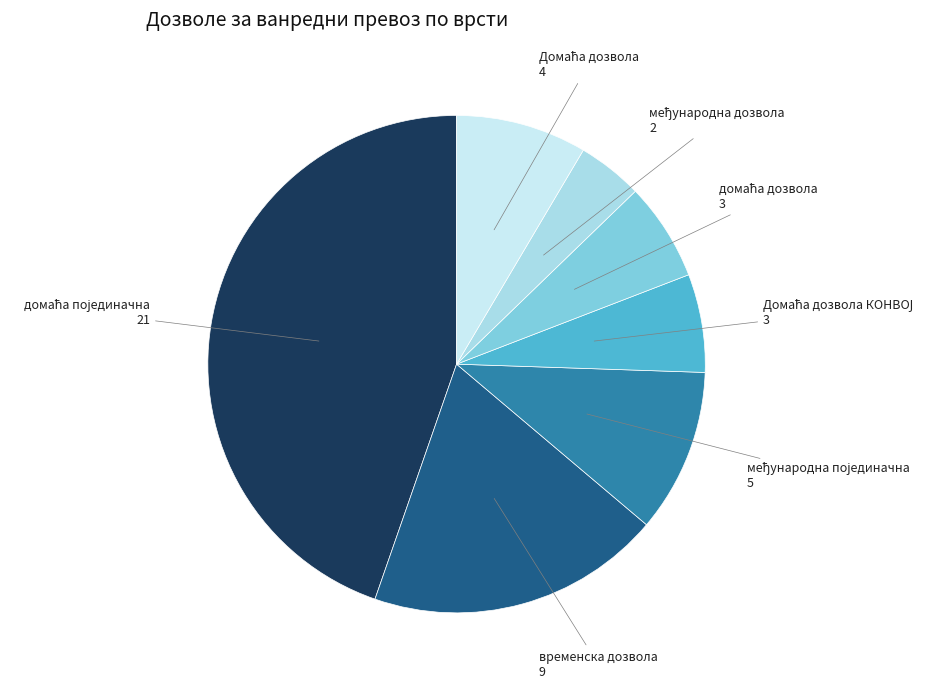

How many slices are in this pie chart?

7